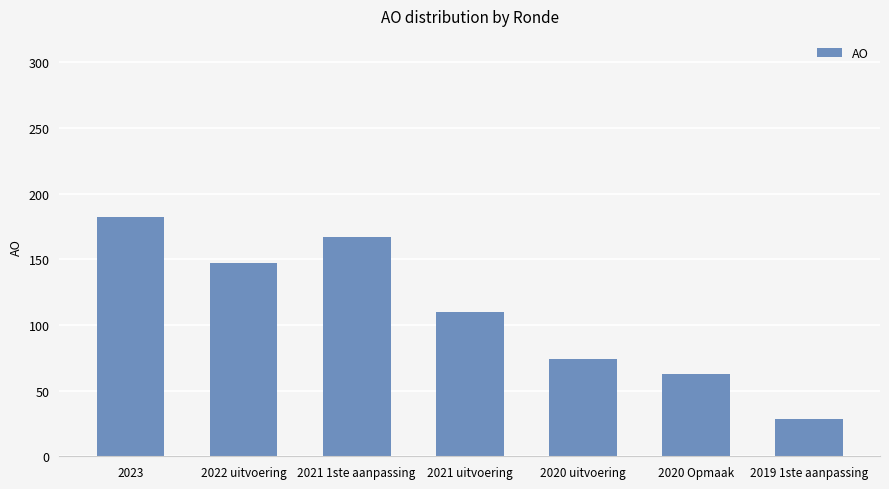

What is the average value?

110